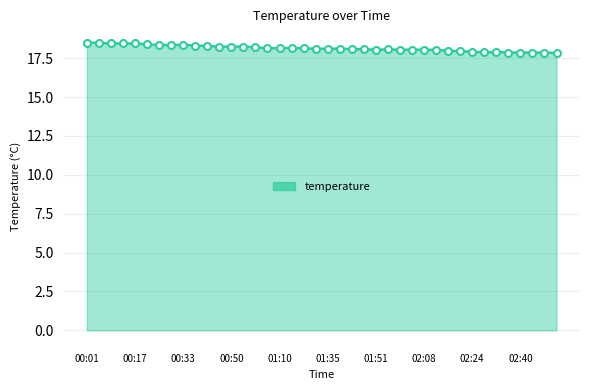

What is the value of the 10th point from the left?

18.3